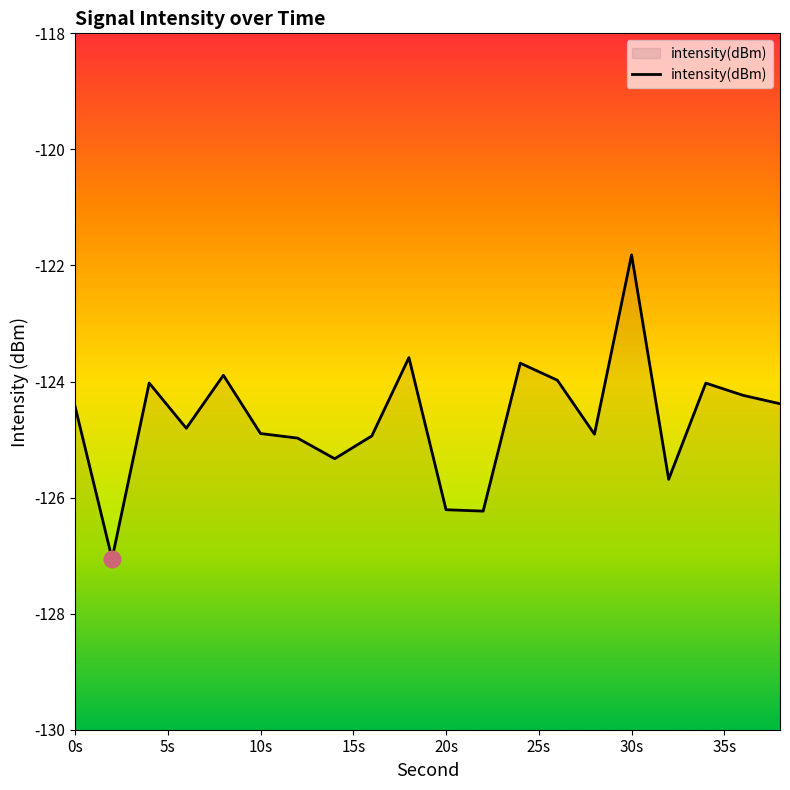

Reading left to right, list all the values displayed in this chart.

-124.4	-127.1	-124.0	-124.8	-123.9	-124.9	-125.0	-125.3	-124.9	-123.6	-126.2	-126.2	-123.7	-124.0	-124.9	-121.8	-125.7	-124.0	-124.2	-124.4